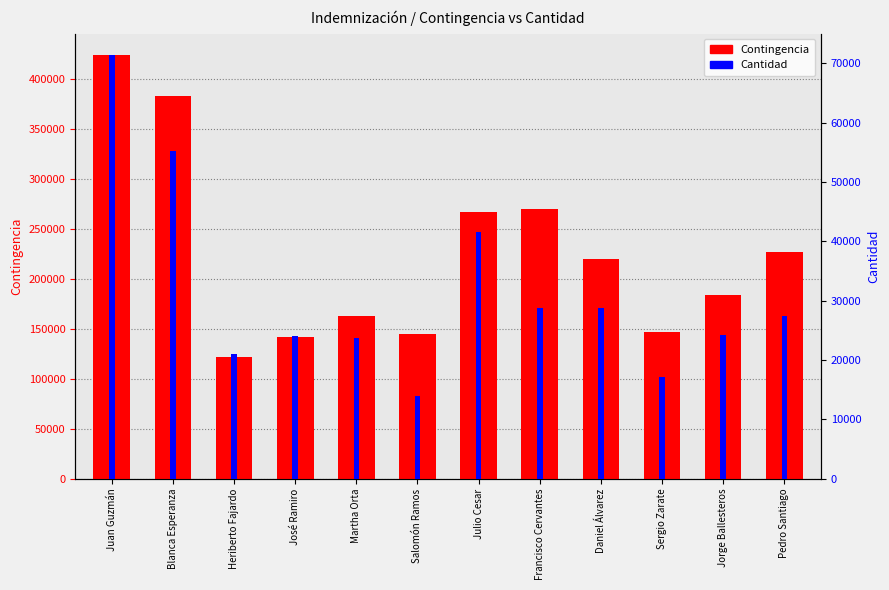

At Salomón Ramos, list the series in order from largest to smallest.

Contingencia, Cantidad